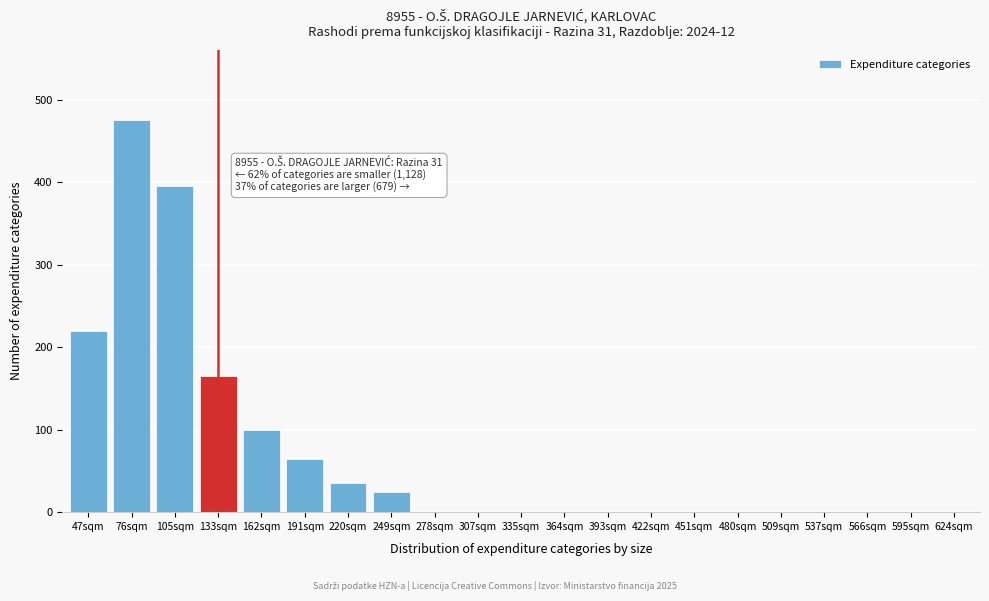

Reading left to right, extract all data points from this chart.

47sqm=220	76sqm=475	105sqm=395	133sqm=165	162sqm=100	191sqm=65	220sqm=35	249sqm=25	278sqm=0	307sqm=0	335sqm=0	364sqm=0	393sqm=0	422sqm=0	451sqm=0	480sqm=0	509sqm=0	537sqm=0	566sqm=0	595sqm=0	624sqm=0